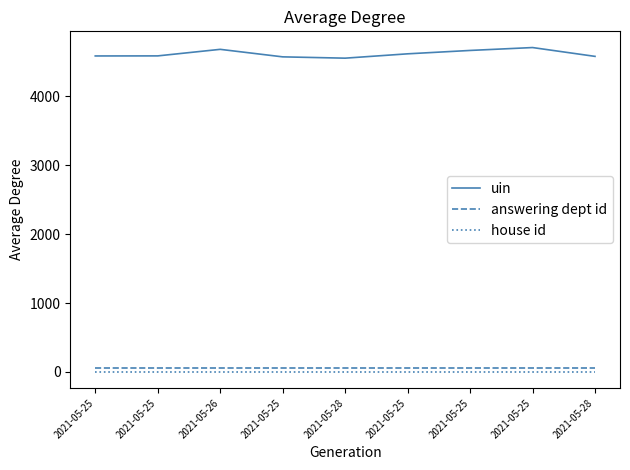

Count the number of data series in this chart.

3